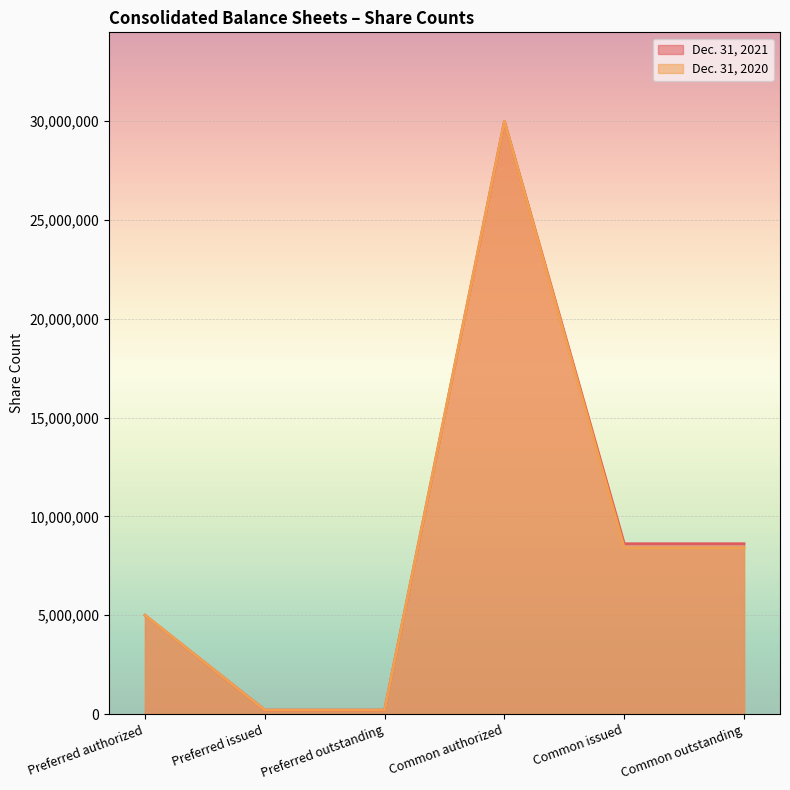

Where does the Dec. 31, 2021 series first go above 8621007?

Common authorized